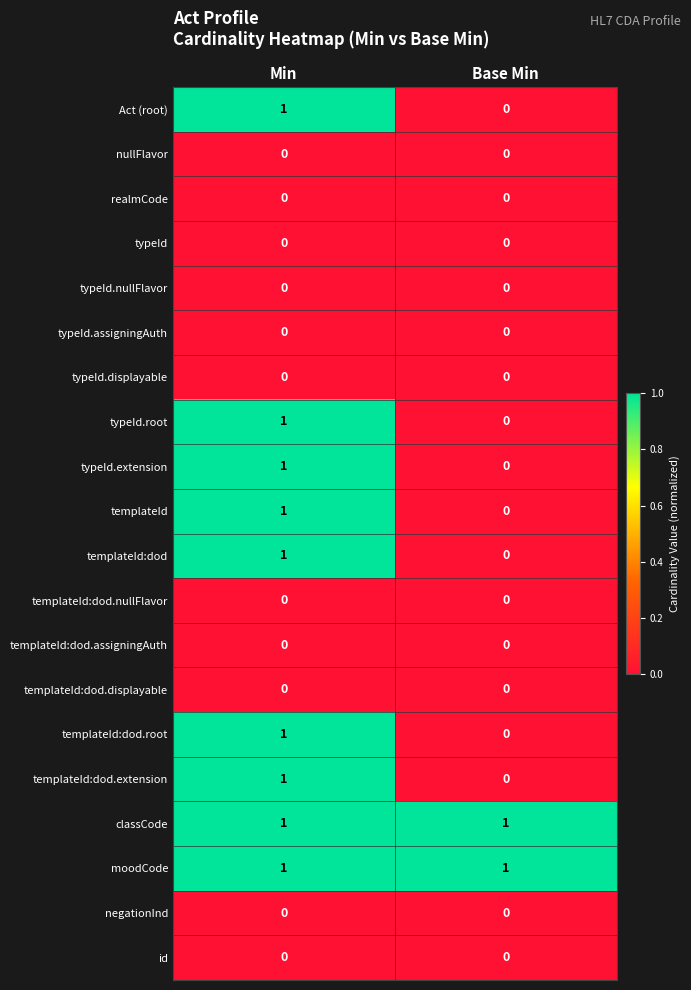

Which category has the lowest value in the templateId:dod.root series?

Base Min